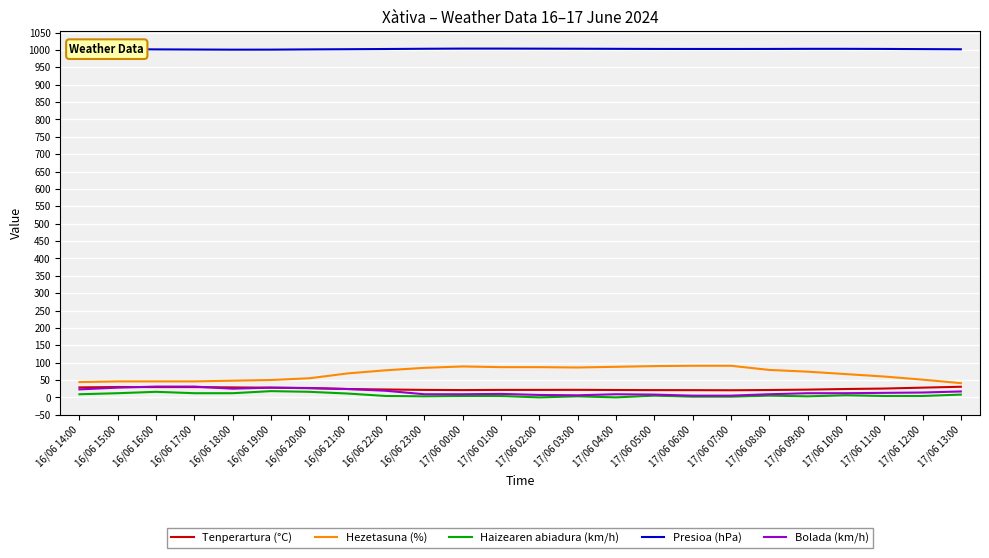

True or false: Presioa (hPa) has a value of 247.3 at 17/06 06:00.

False